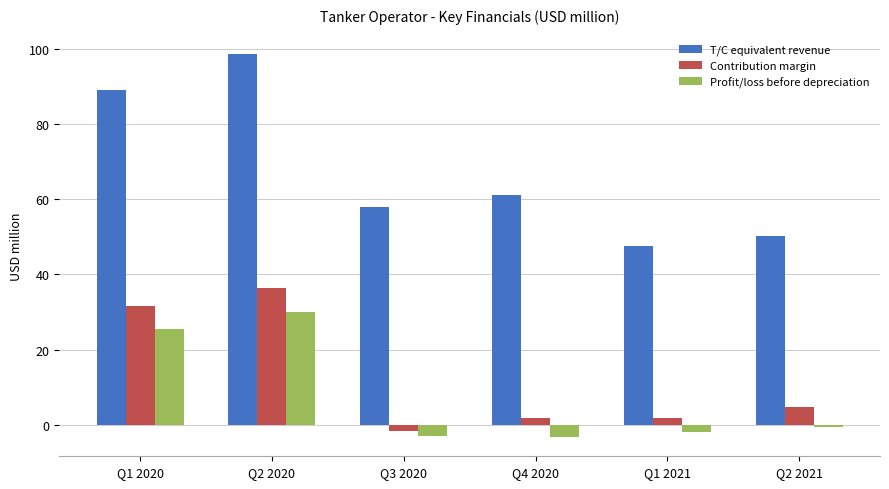

What is the maximum value for Profit/loss before depreciation?

29.9